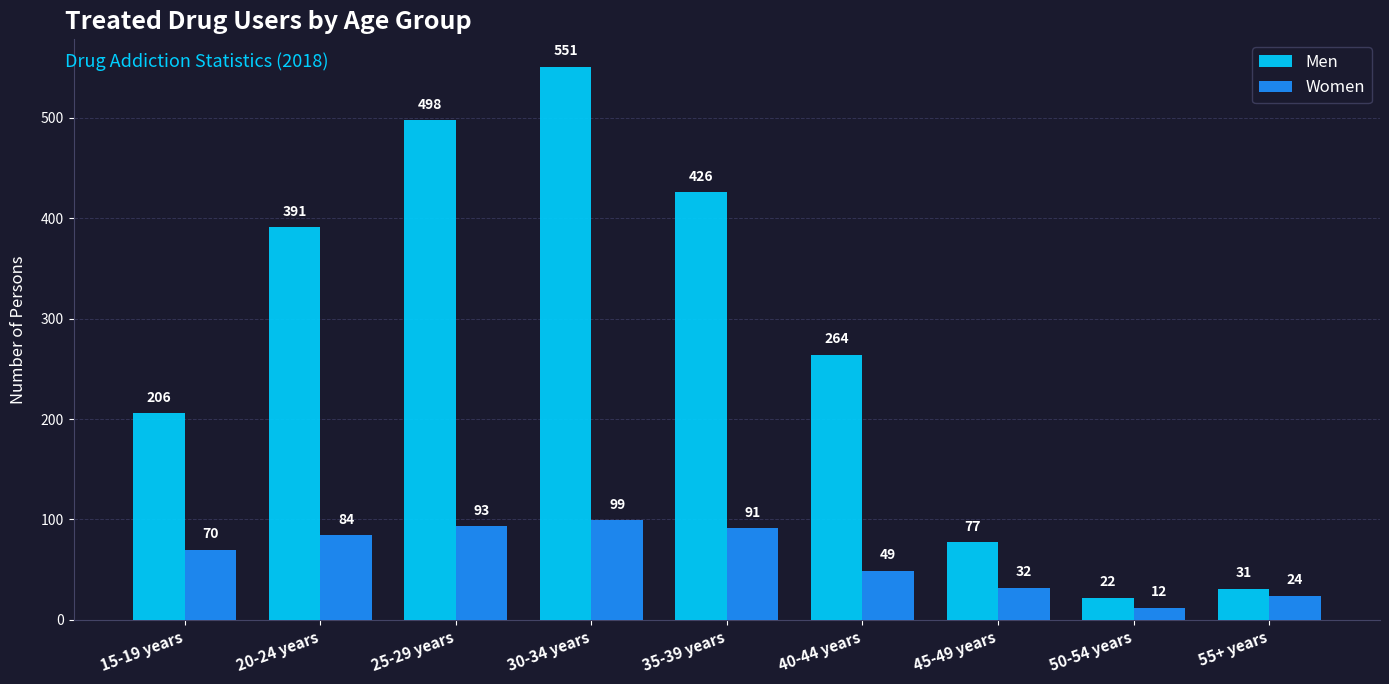

What is the approximate value of Men at 30-34 years, to the nearest 100?

600